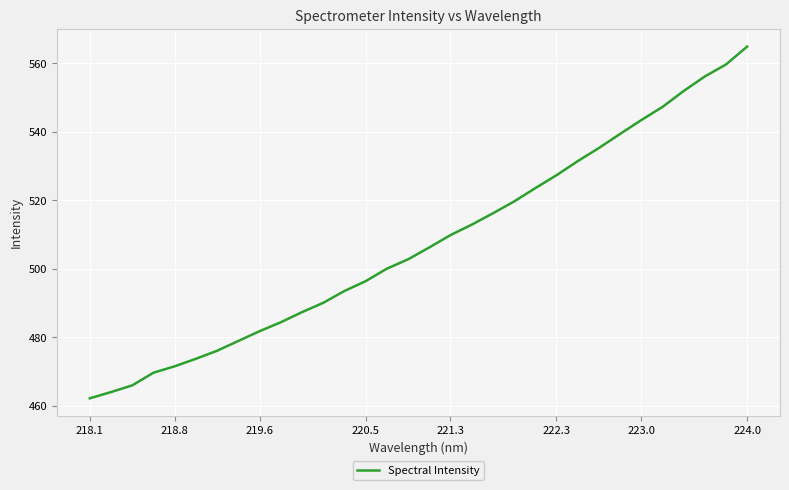

What is the smallest value displayed?

462.2